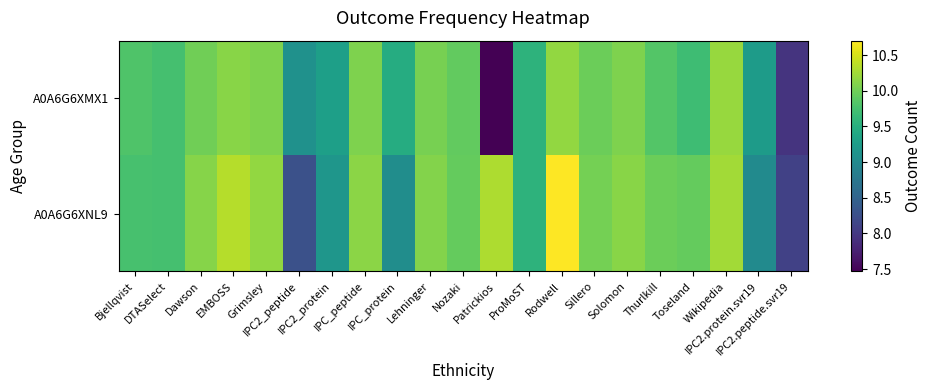

Which has a higher value, Wikipedia or IPC2_protein?

Wikipedia